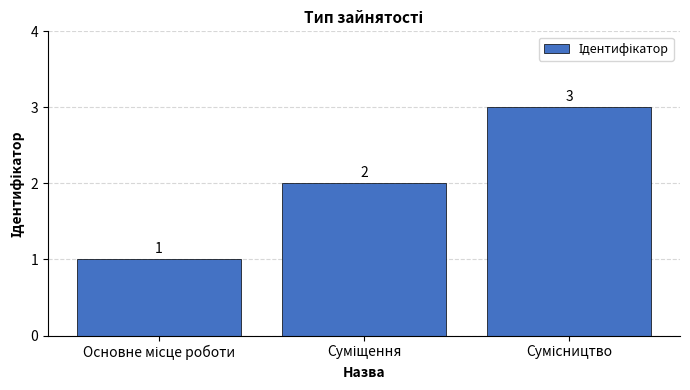

What is the maximum value shown in the chart?

3